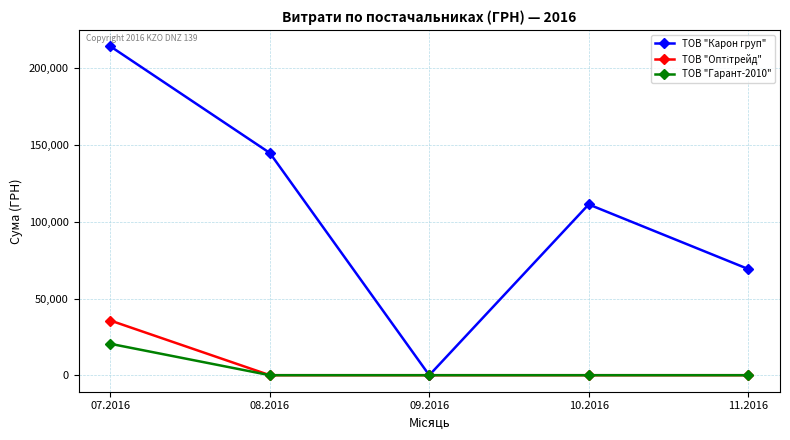

Does the chart display data point markers on the line(s)?

Yes